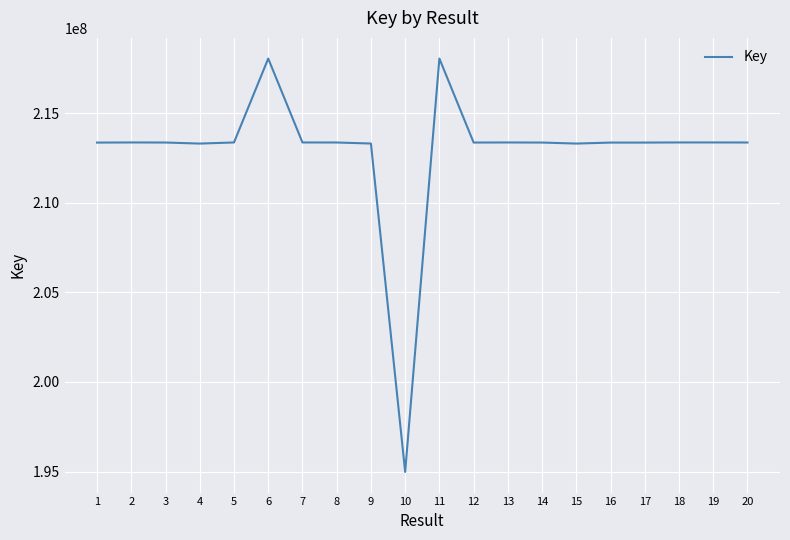

The value at 8 is 315205058. True or false?

False